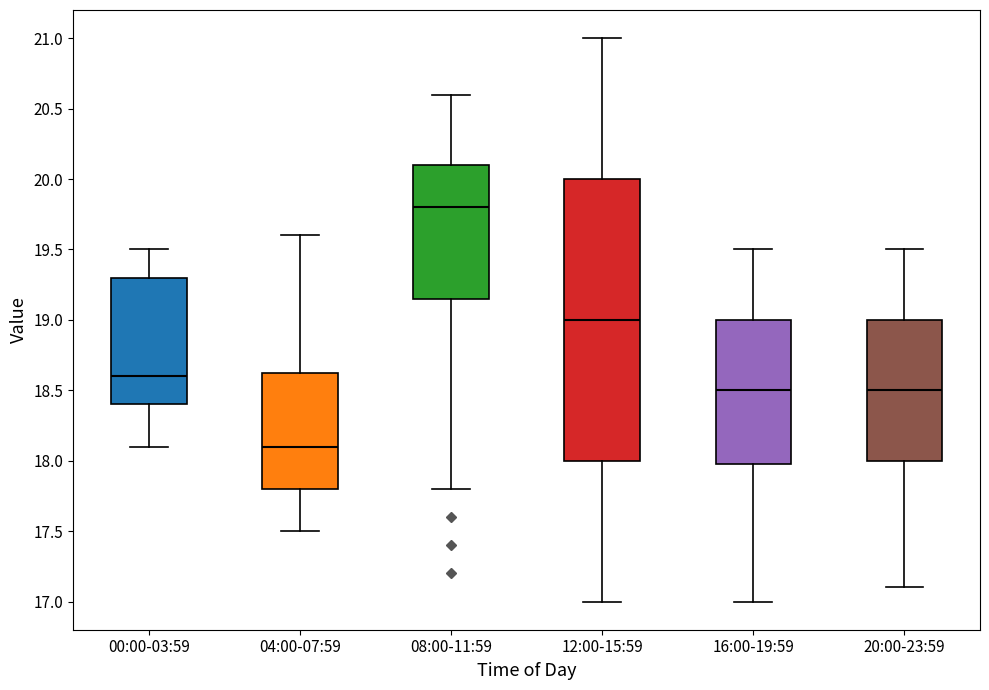

Which box has the lowest median line?

04:00-07:59